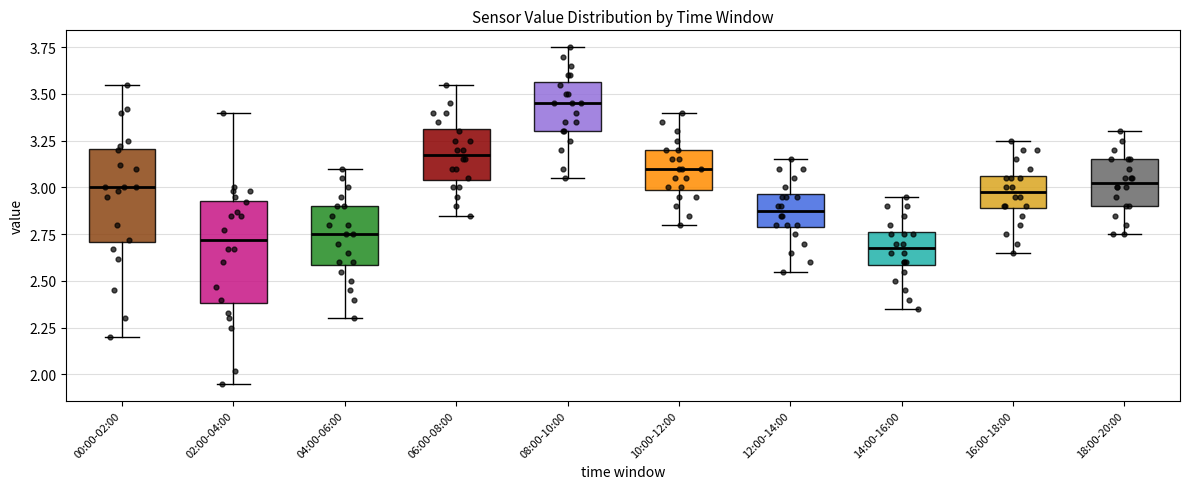

Reading left to right, transcribe this box plot: for each box, give where its median line is, the range the box spans, and where its two whiskers end, as read against the y-axis. The values are not printed on the chart, so give them approximately, as read against the axis.

00:00-02:00: median 3.00, box 2.70 to 3.20, whiskers 2.20 to 3.55
02:00-04:00: median 2.70, box 2.40 to 2.95, whiskers 1.95 to 3.40
04:00-06:00: median 2.75, box 2.60 to 2.90, whiskers 2.30 to 3.10
06:00-08:00: median 3.20, box 3.05 to 3.30, whiskers 2.85 to 3.55
08:00-10:00: median 3.45, box 3.30 to 3.55, whiskers 3.05 to 3.75
10:00-12:00: median 3.10, box 3.00 to 3.20, whiskers 2.80 to 3.40
12:00-14:00: median 2.90, box 2.80 to 2.95, whiskers 2.55 to 3.15
14:00-16:00: median 2.70, box 2.60 to 2.75, whiskers 2.35 to 2.95
16:00-18:00: median 3.00, box 2.90 to 3.05, whiskers 2.65 to 3.25
18:00-20:00: median 3.05, box 2.90 to 3.15, whiskers 2.75 to 3.30